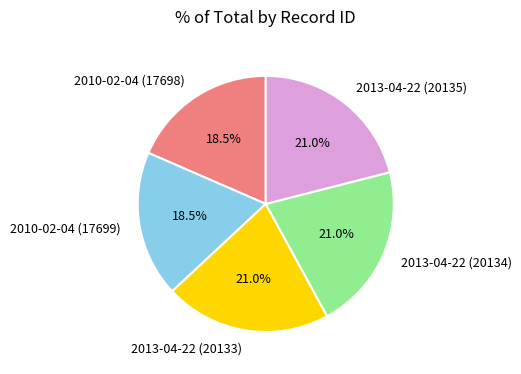

Does 2013-04-22 (20135) represent more than half of the total?

No